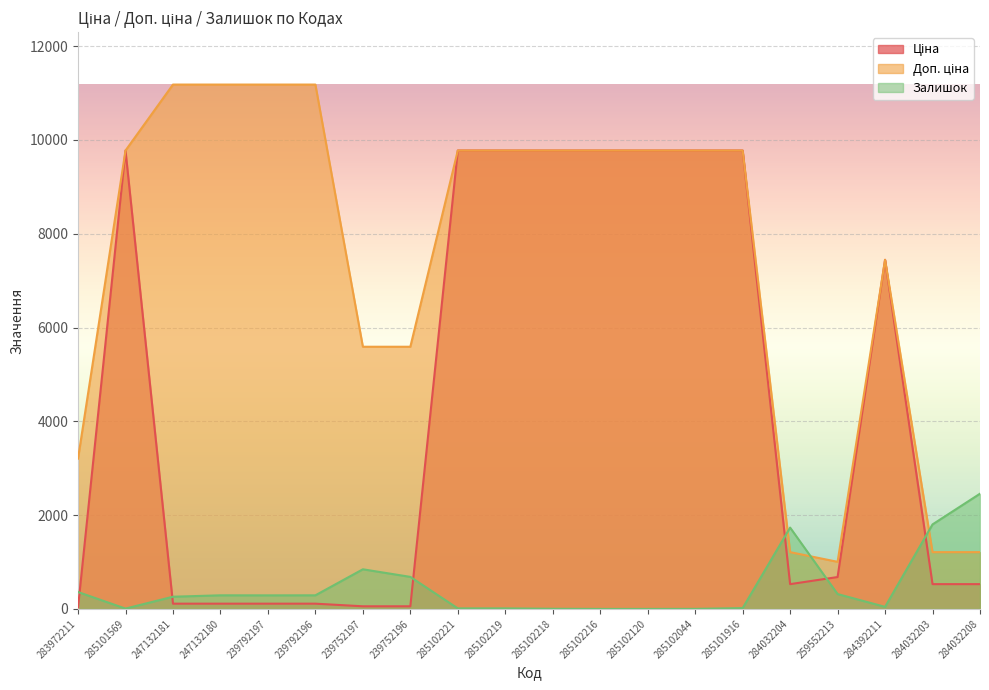

How many lines are shown in the chart?

3